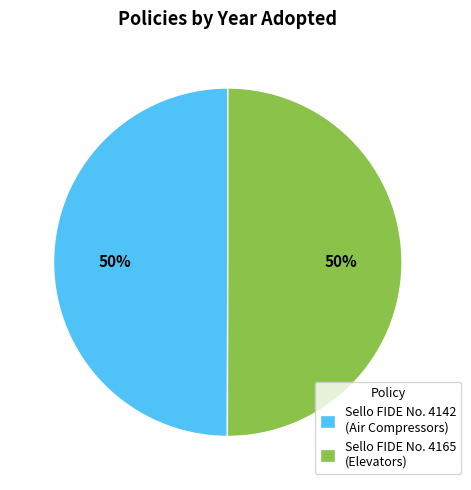

Do Sello FIDE No. 4165 (Elevators) and Sello FIDE No. 4142 (Air Compressors) together represent more than half of the pie?

Yes